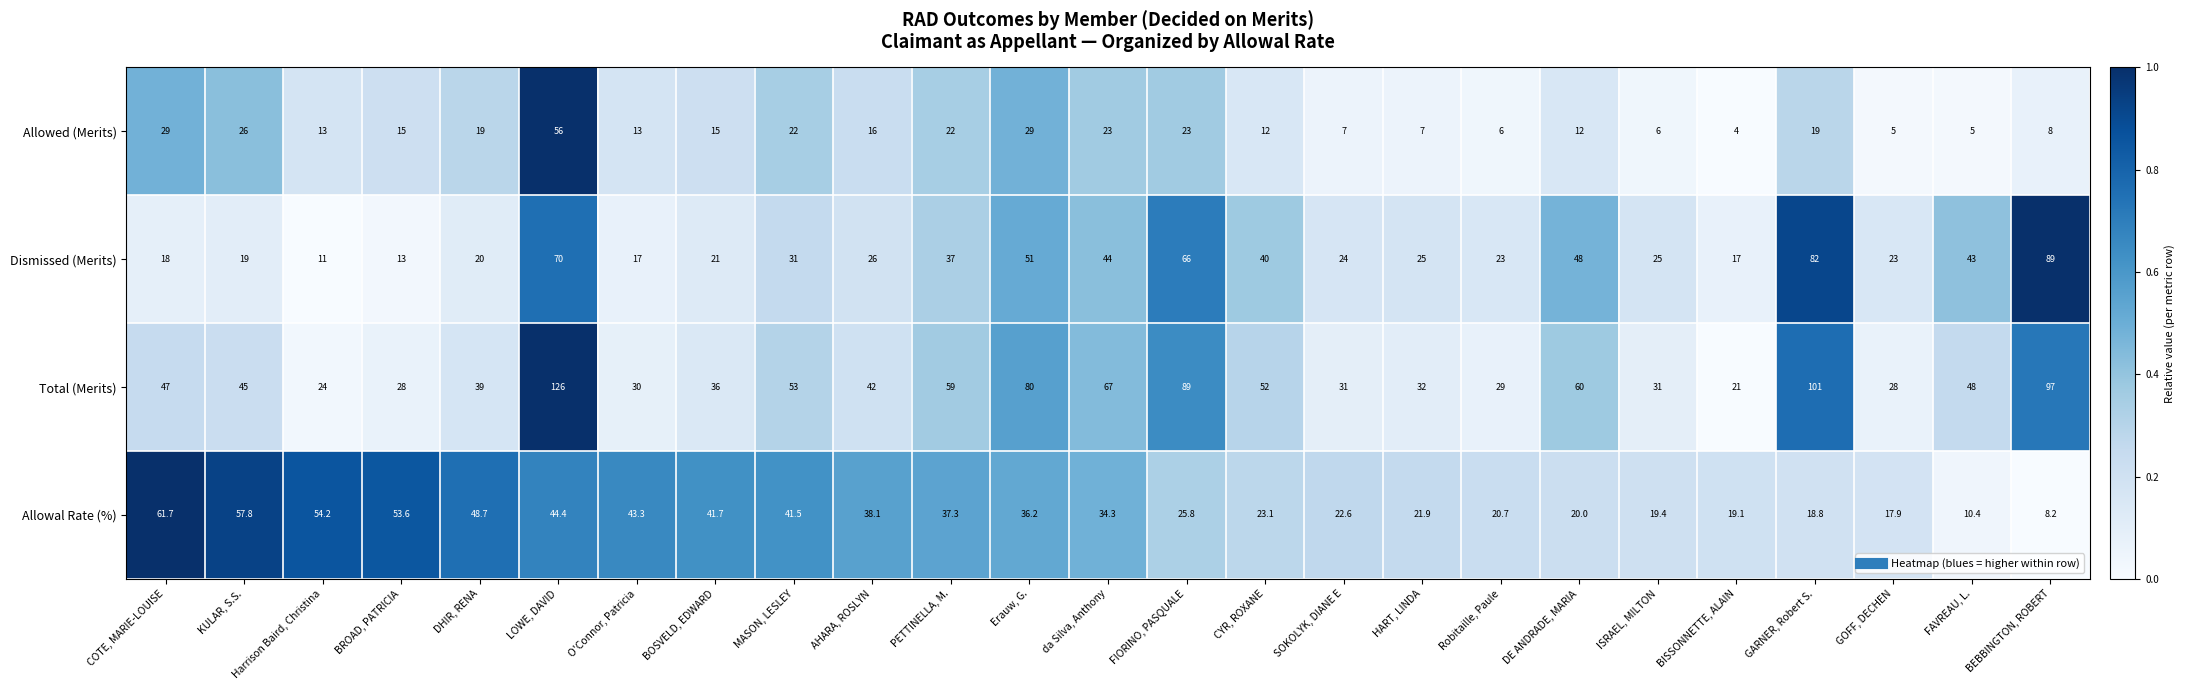

How many series are shown in this chart?

4